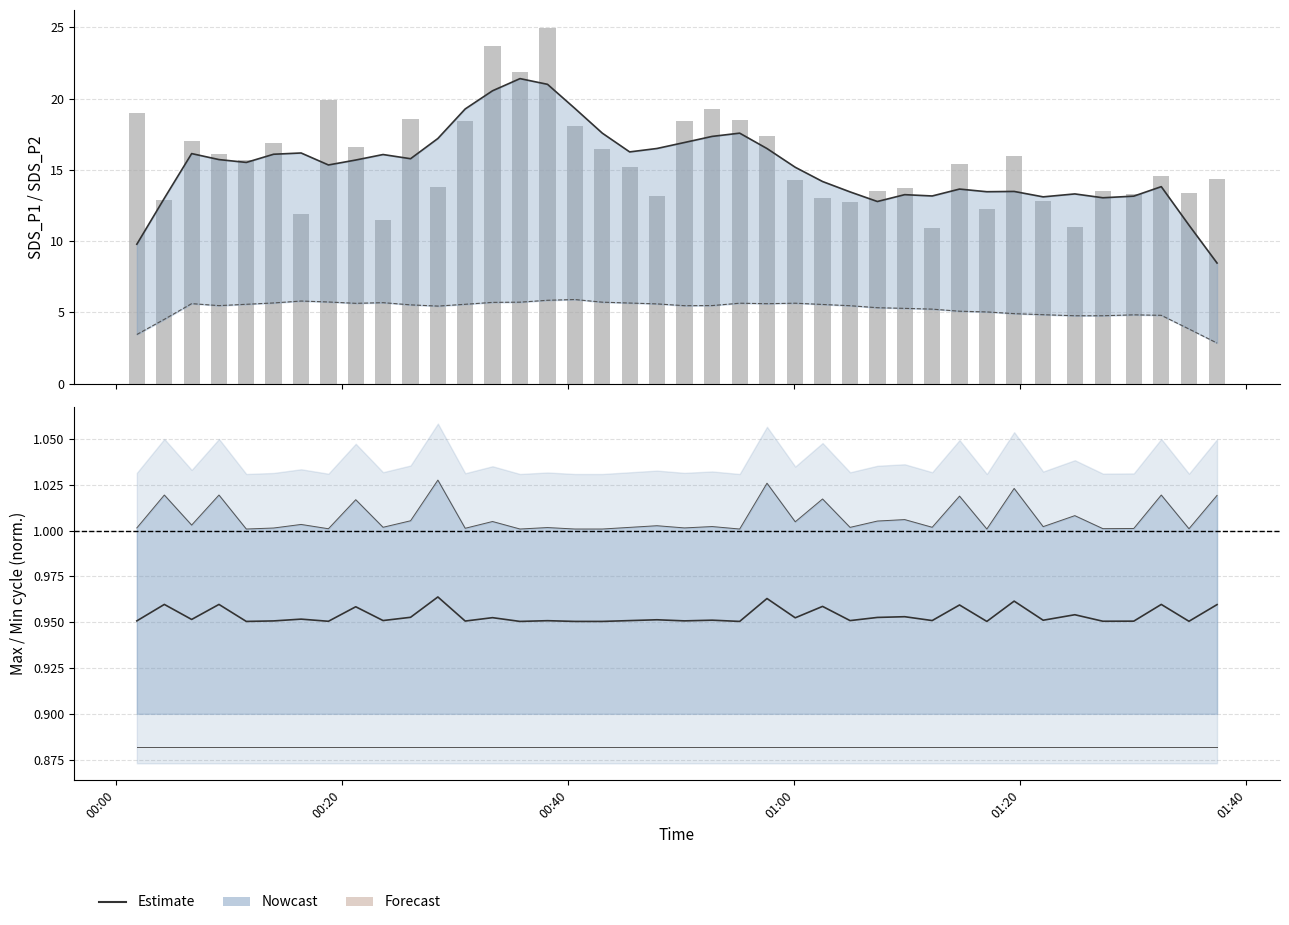

Approximately how many times larger is the value at 2021/04/08 00:40:35 compared to 2021/04/08 00:01:50?

1.0